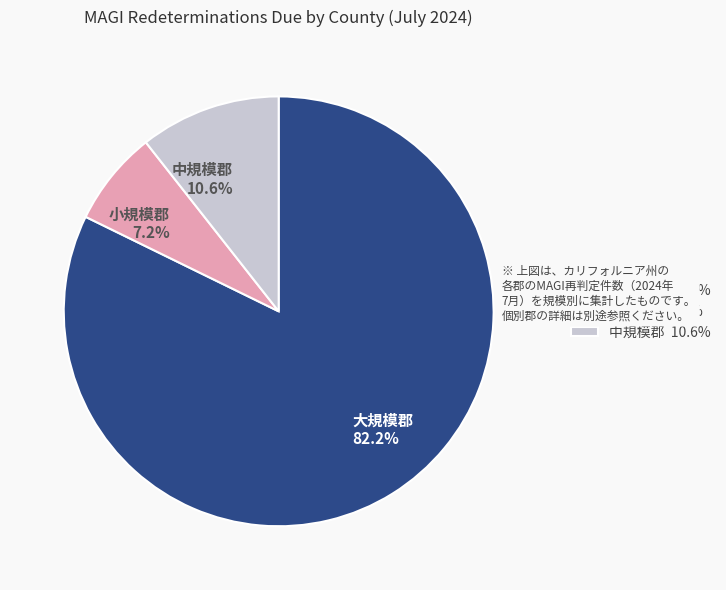

How many slices are in this pie chart?

3